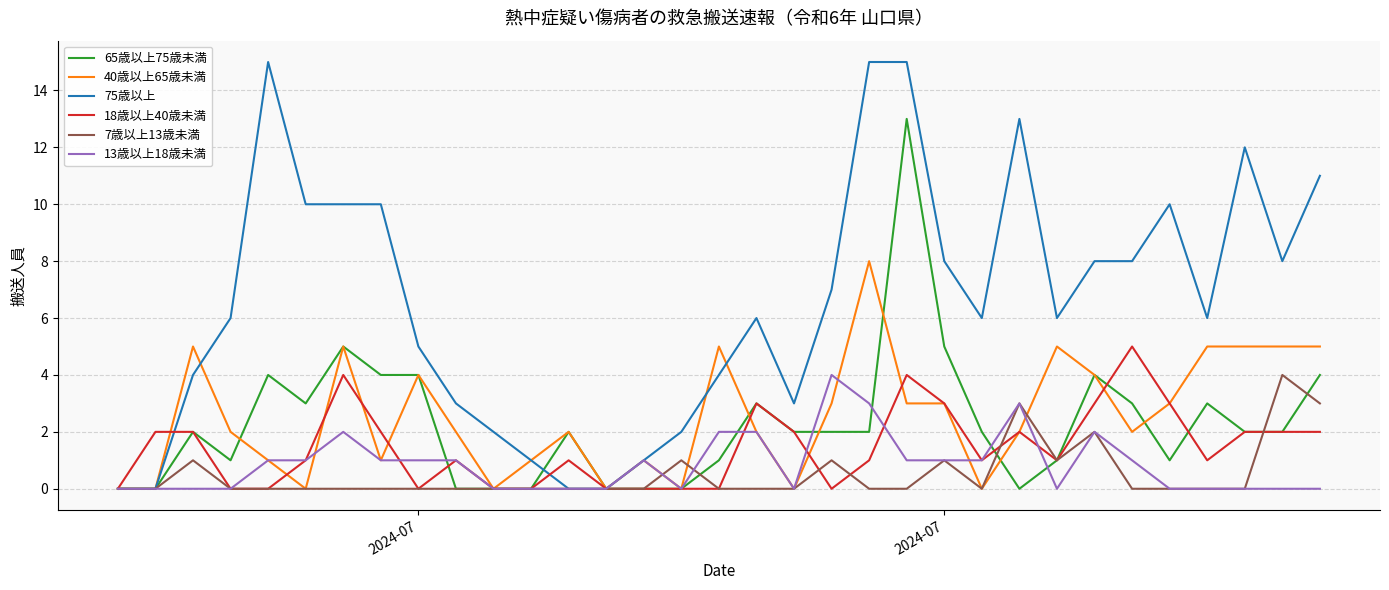

Which series has the widest spread of values?

75歳以上